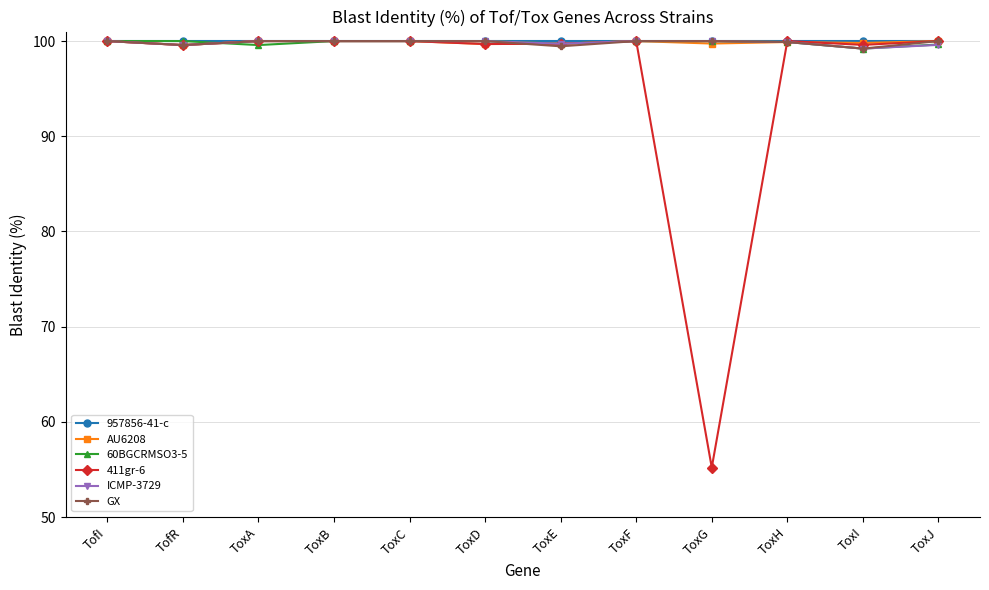

True or false: 957856-41-c has a value of 130.8 at ToxF.

False